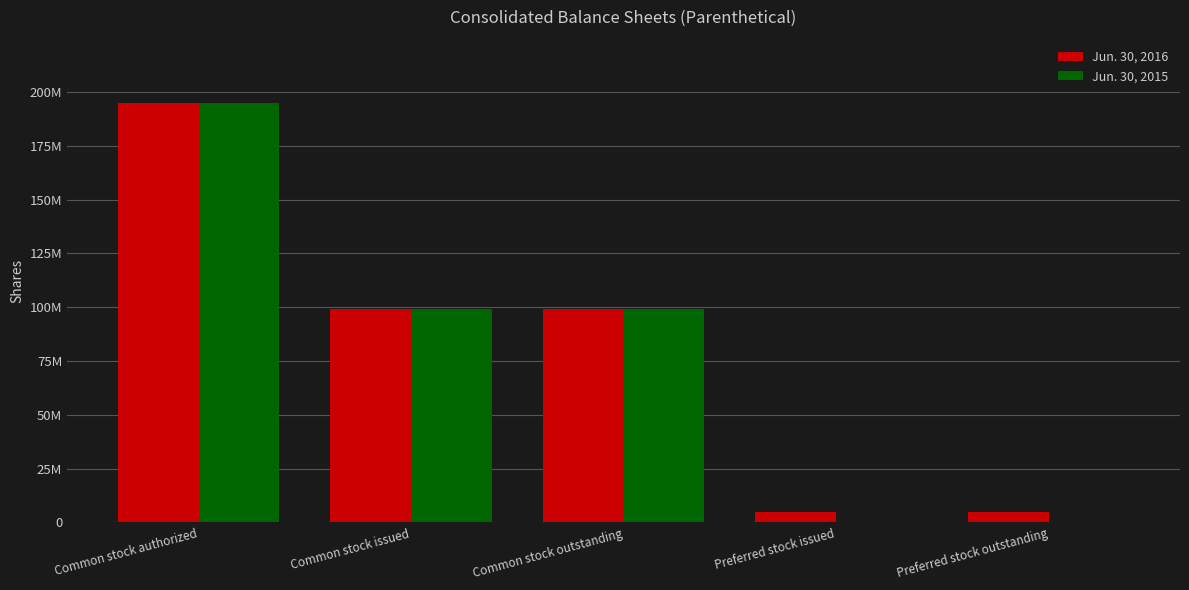

Are the bars grouped side by side (vs. stacked)?

Yes